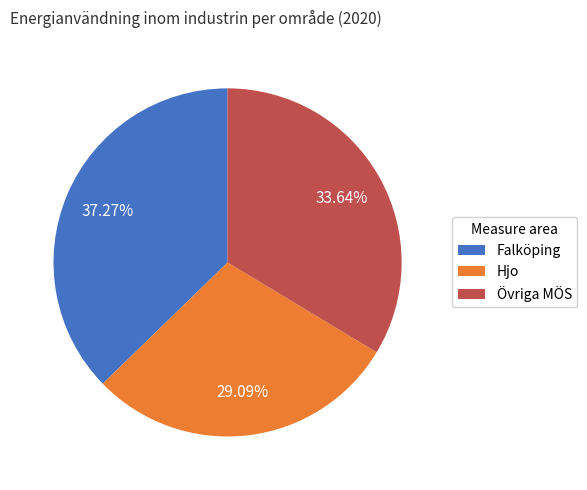

Approximately how many times larger is the value at Övriga MÖS compared to Falköping?

0.9